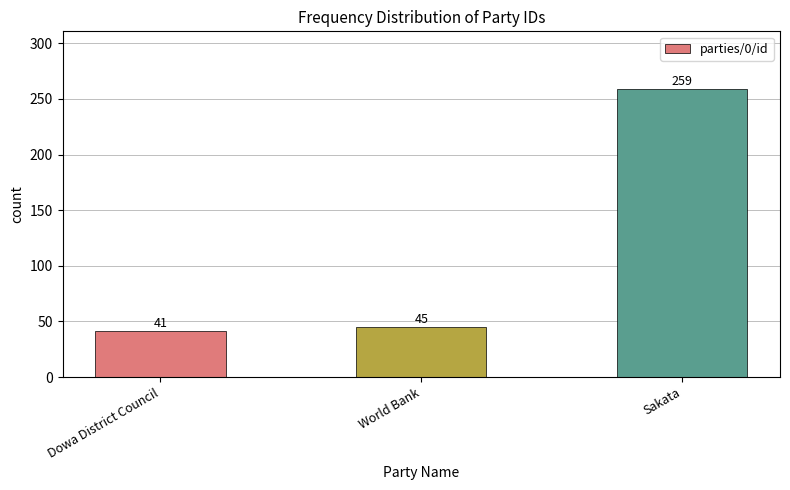

List the labels in order of value, smallest first.

Dowa District Council, World Bank, Sakata